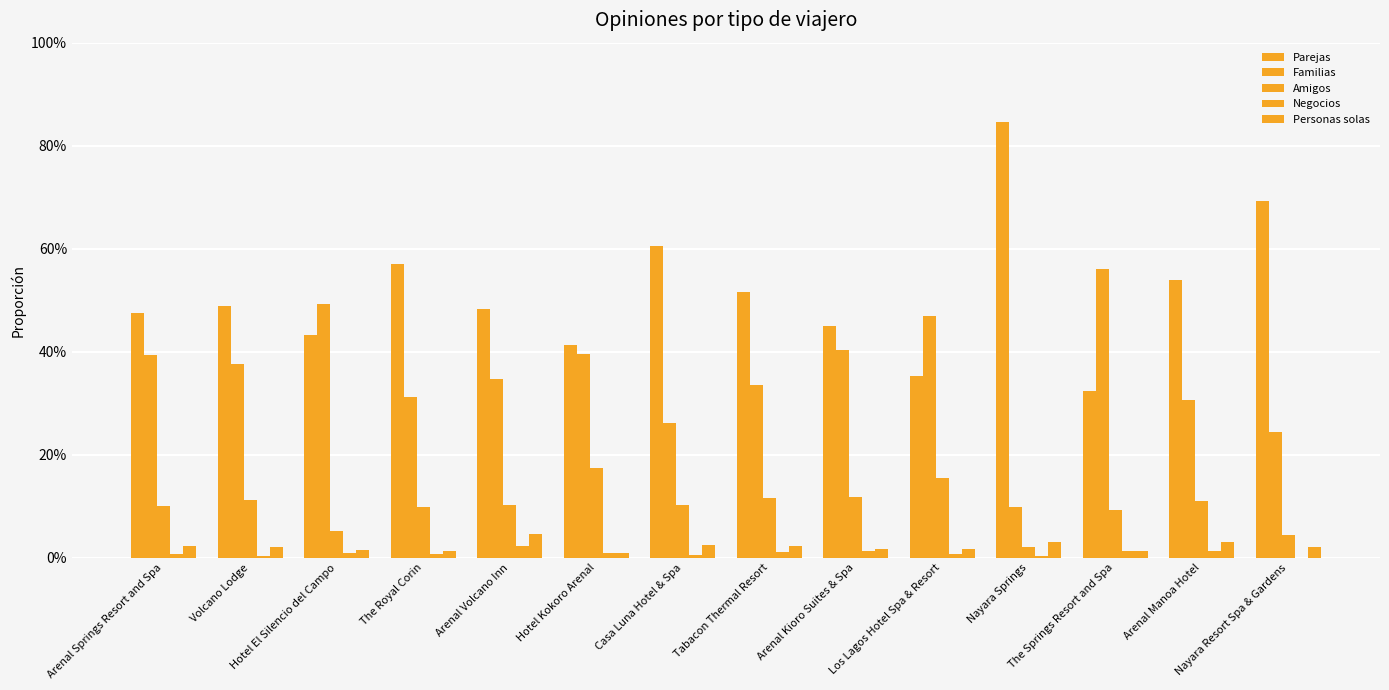

Does the chart contain stacked bars?

No